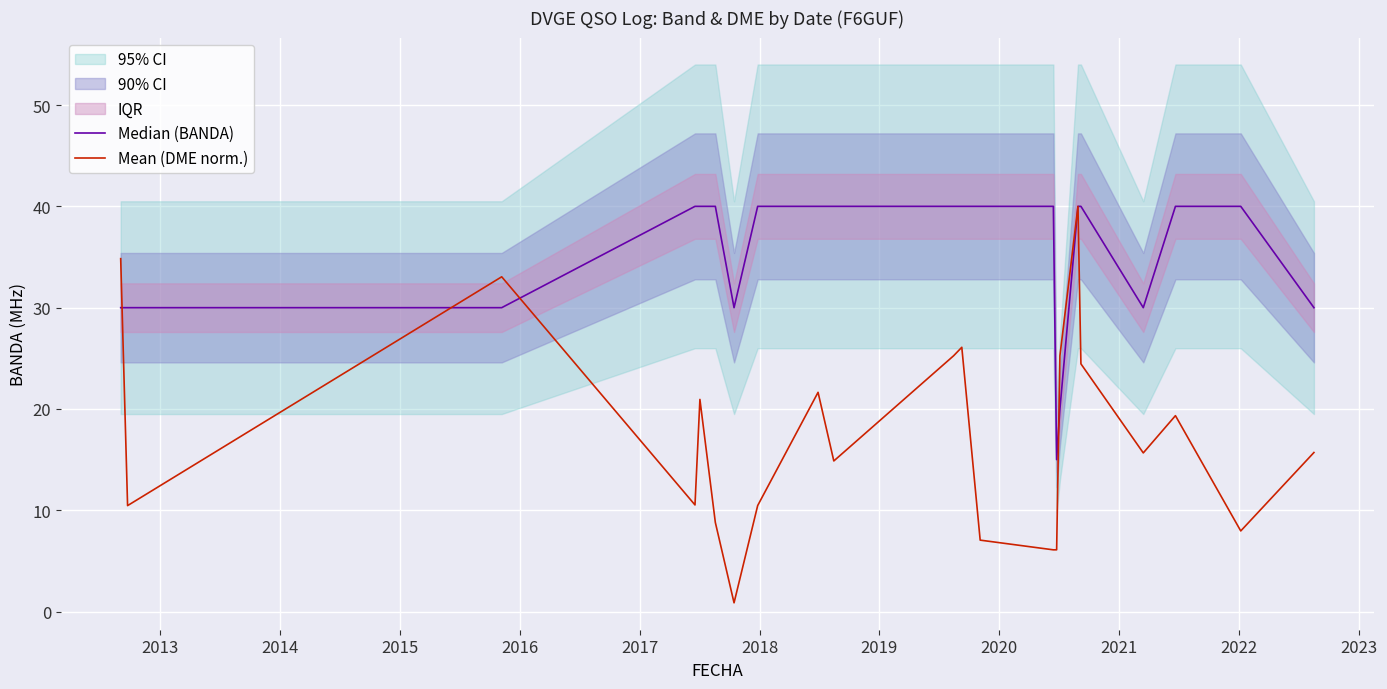

What is the maximum value for Mean (DME norm.)?

40.0